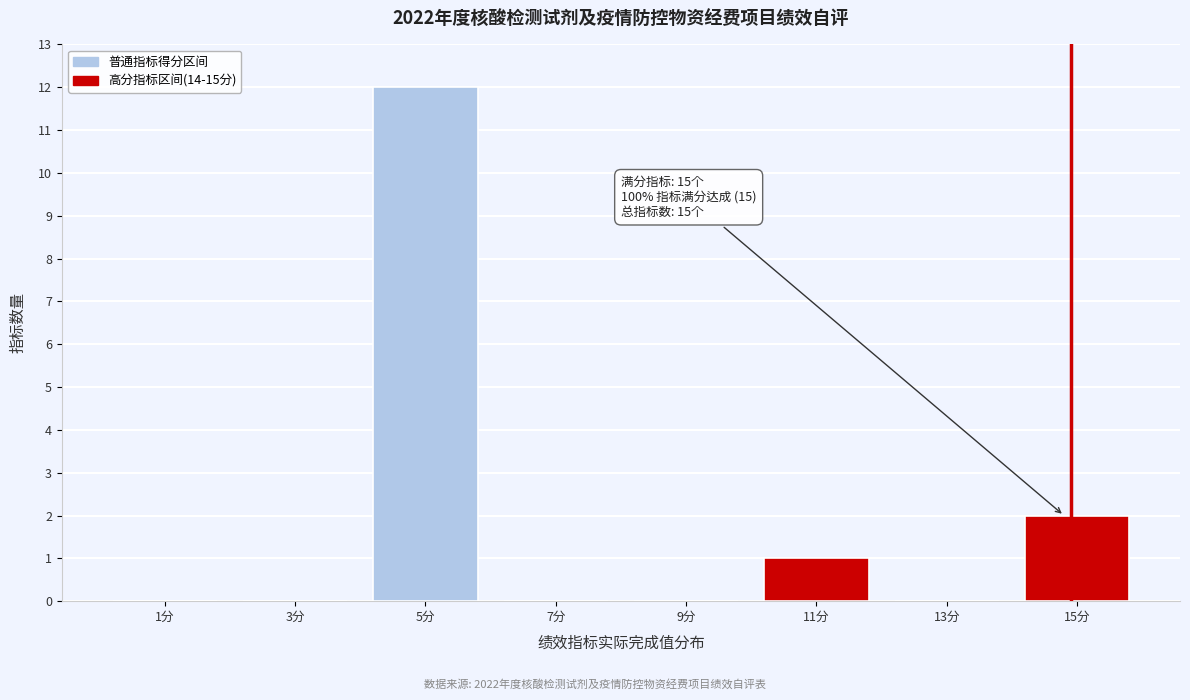

Reading left to right, what are all the values shown in this chart?

1分=0	3分=0	5分=12	7分=0	9分=0	11分=1	13分=0	15分=2